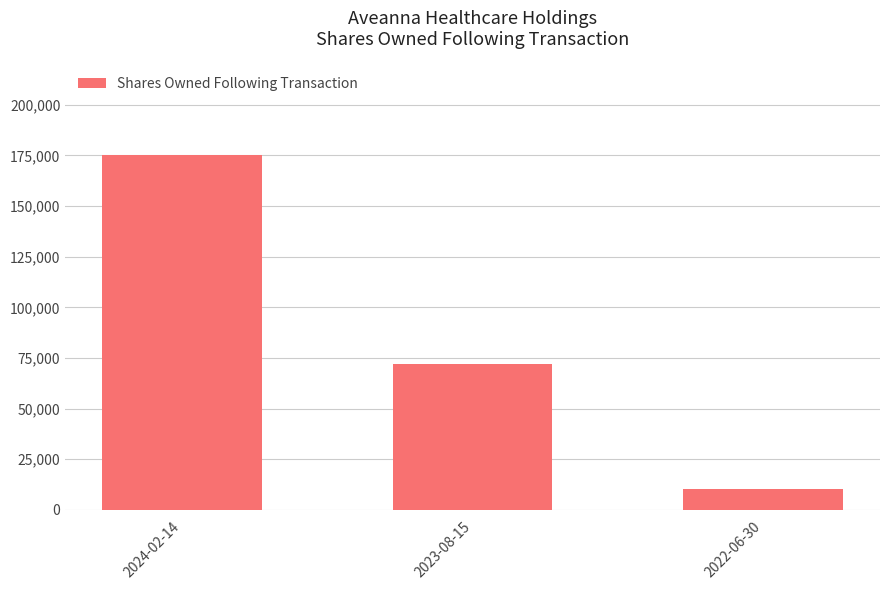

How many bars are there in total?

3